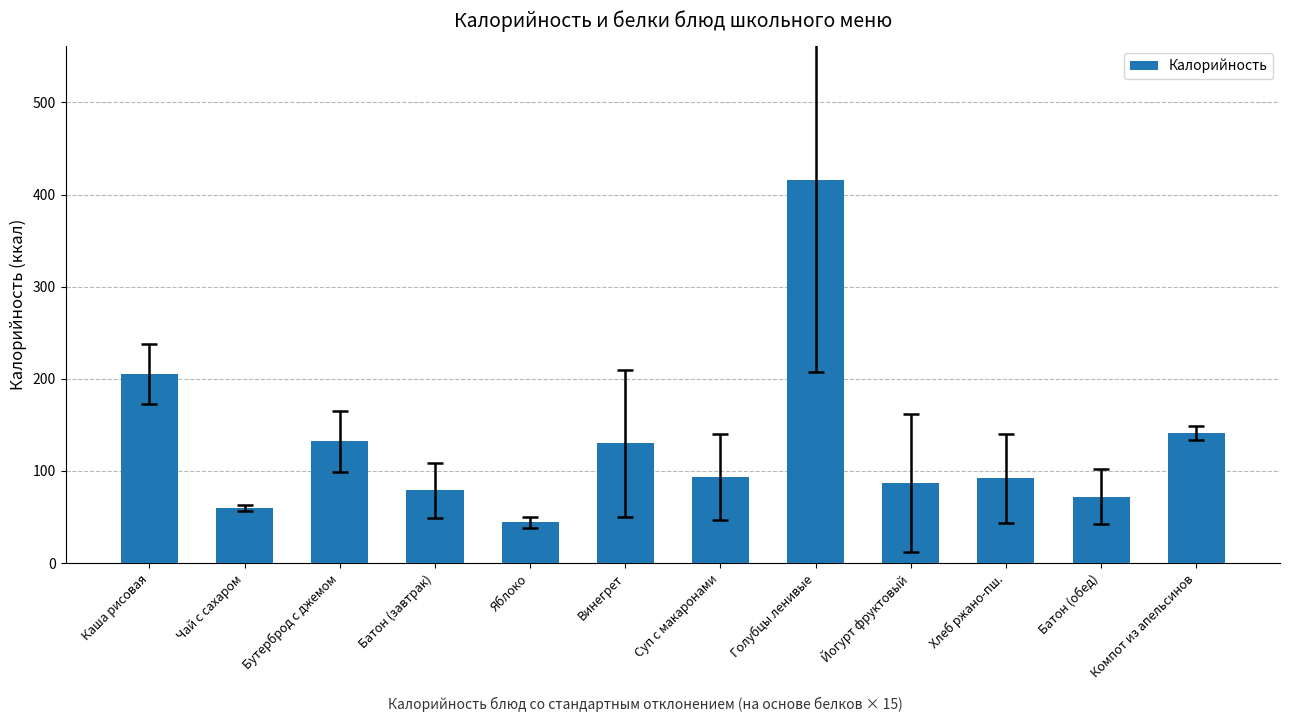

Are the bars horizontal?

No